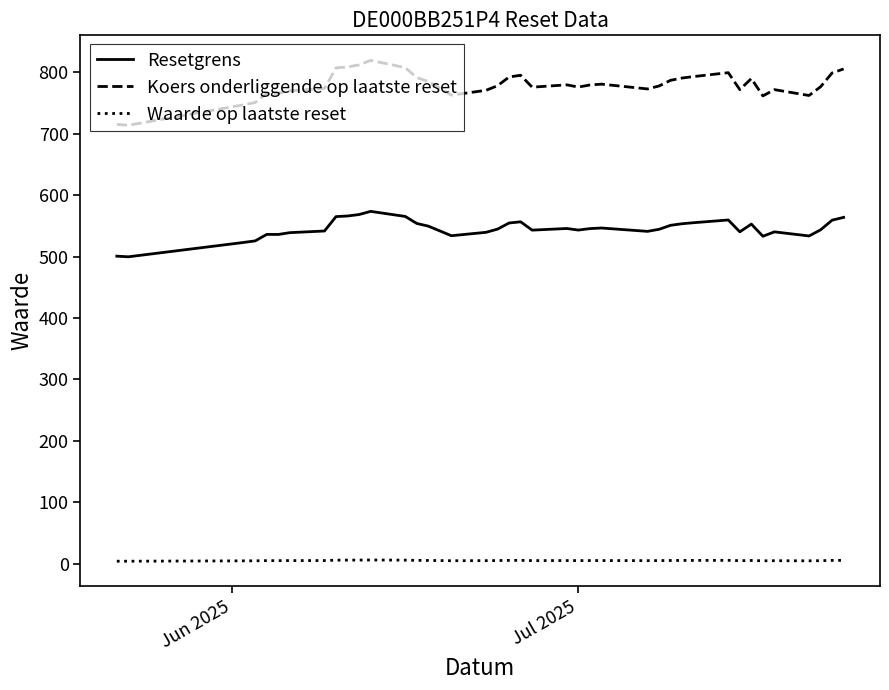

What is the difference between the maximum and second lowest values in the Koers onderliggende op laatste reset series?

104.2